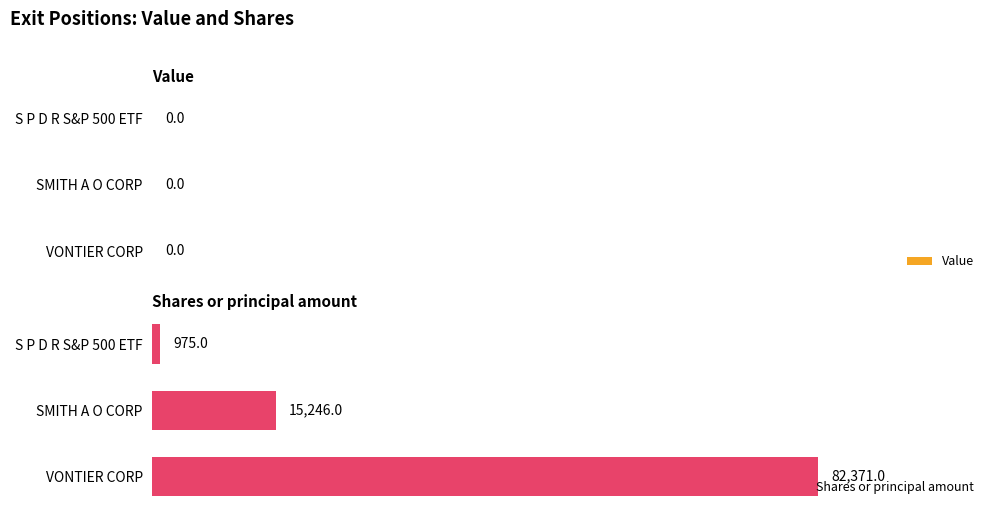

Are the bars horizontal?

Yes